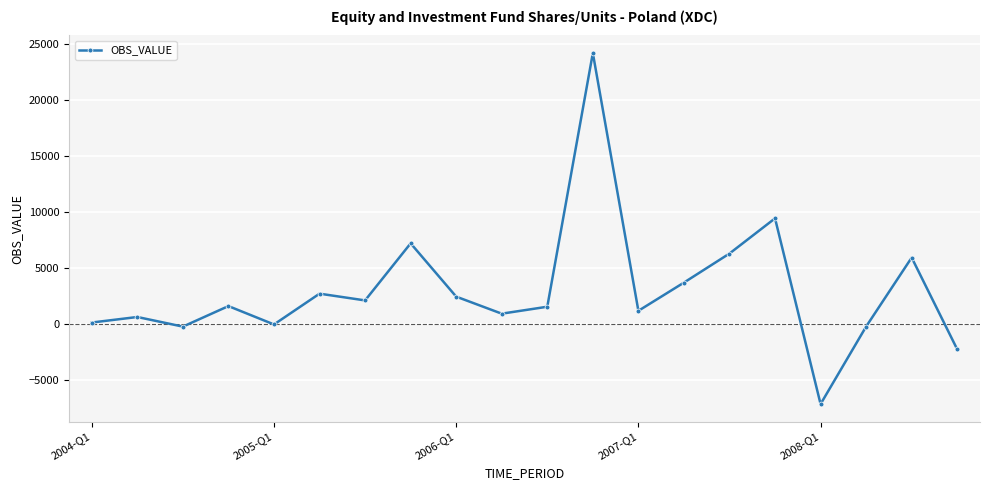

What is the value of the 14th point from the left?

3723.6